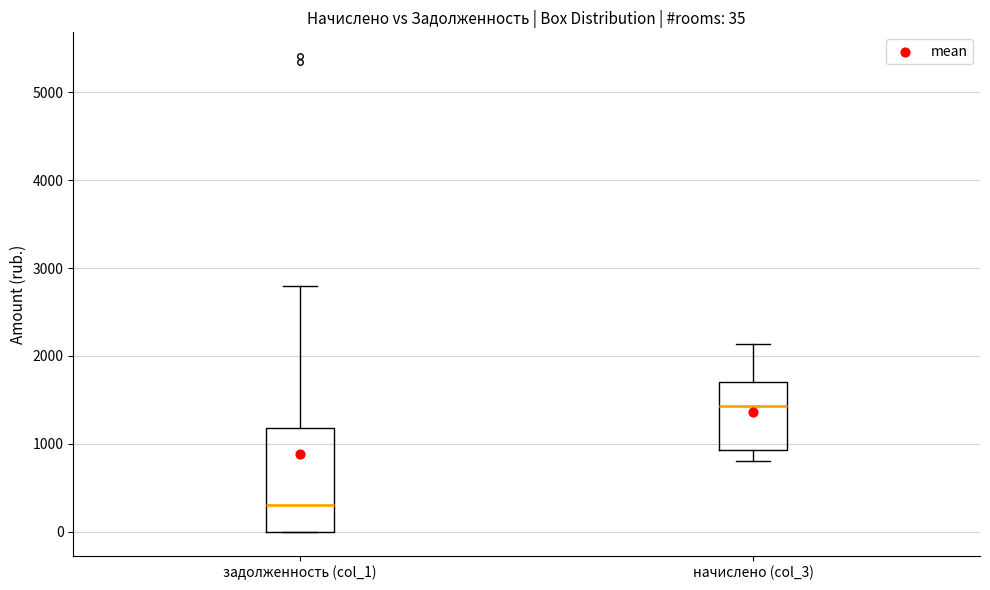

Which box has the highest median line?

начислено (col_3)